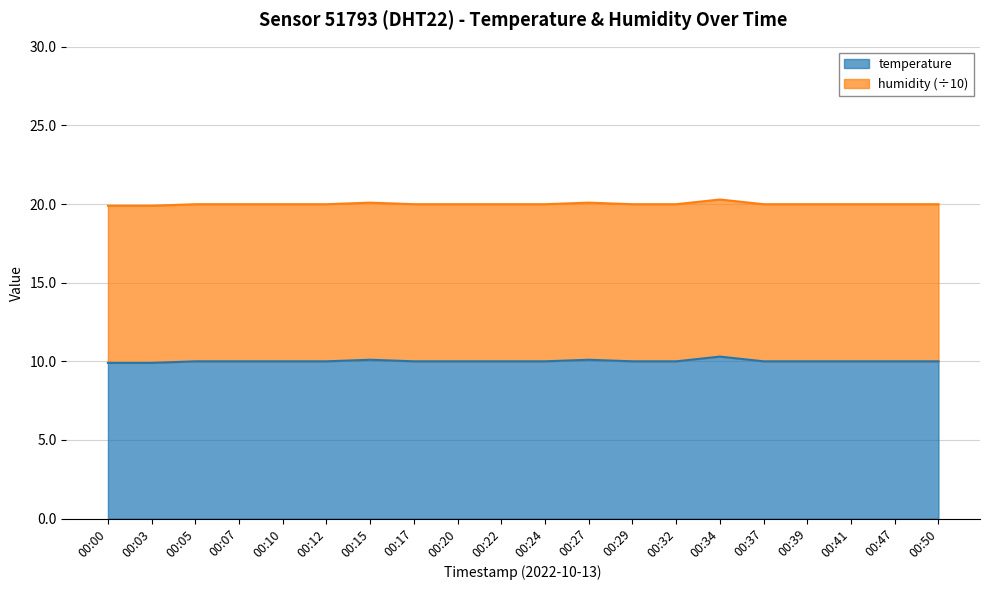

Between 00:27 and 00:20, which is larger?

00:27